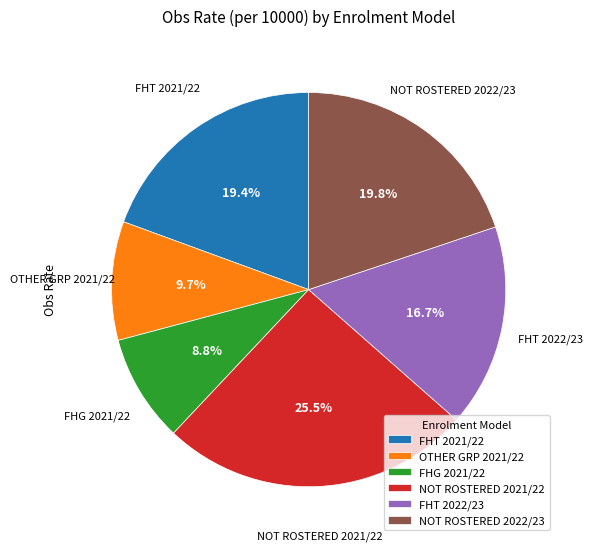

How many segments does this pie chart have?

6